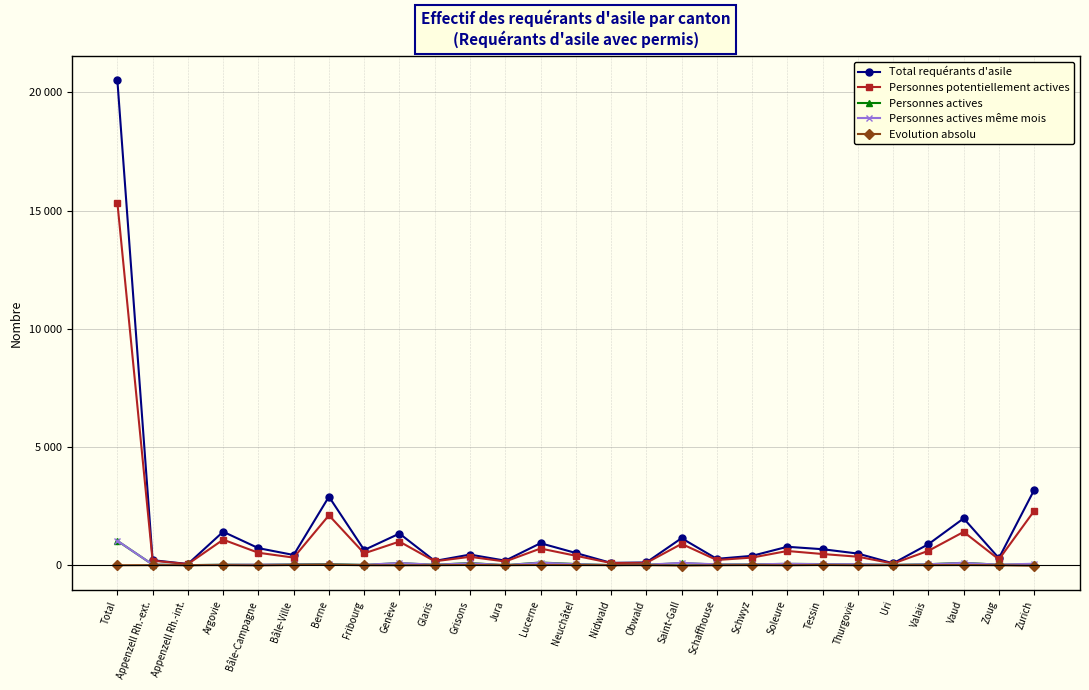

What is the sum of all Personnes potentiellement actives values?

30557